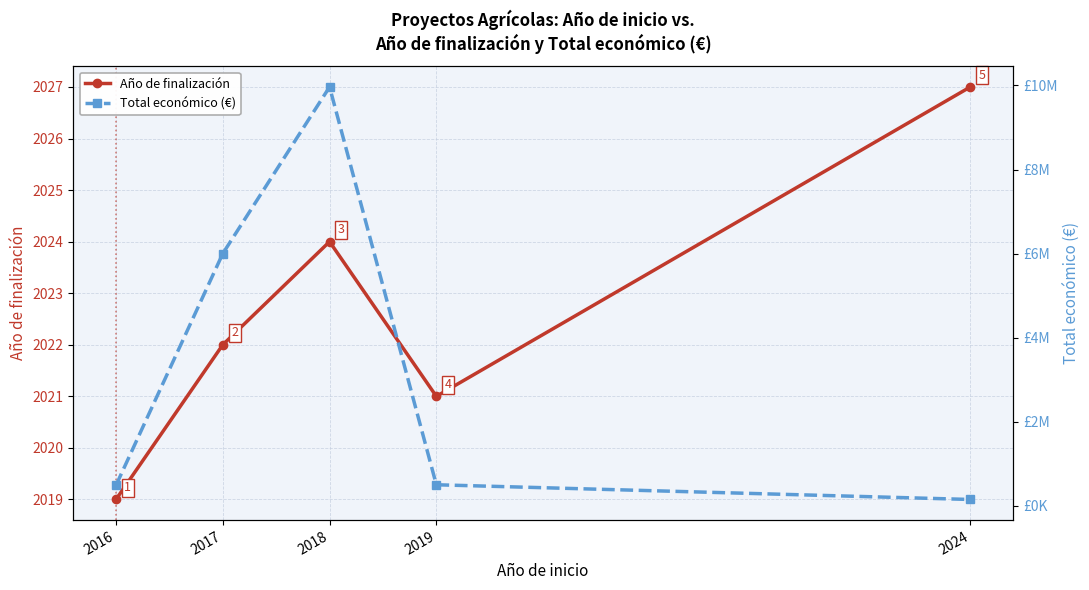

At how many categories does at least one series exceed 1009626?

2